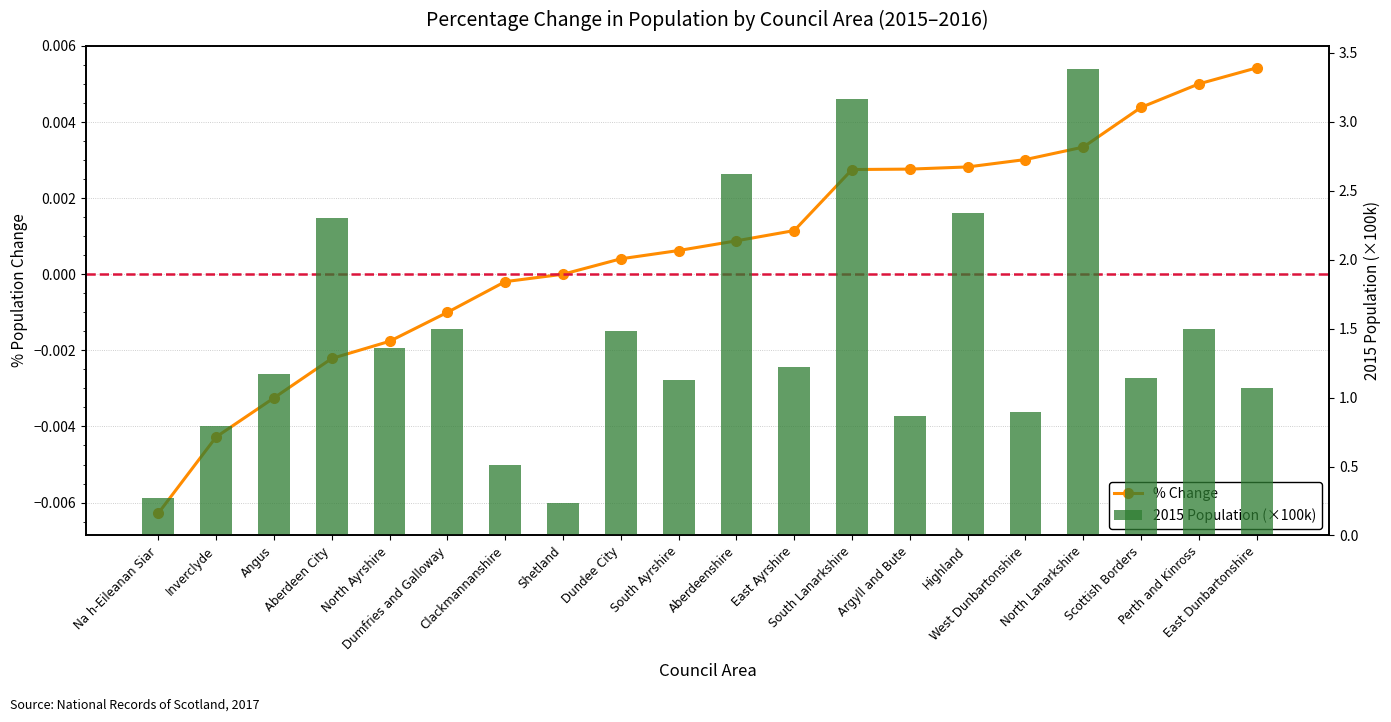

The % Change series shows 0.0 at Dundee City. True or false?

False